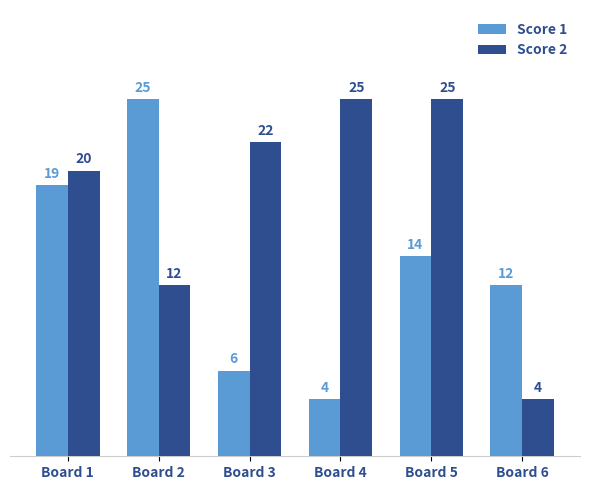

At how many categories does at least one series exceed 9?

6